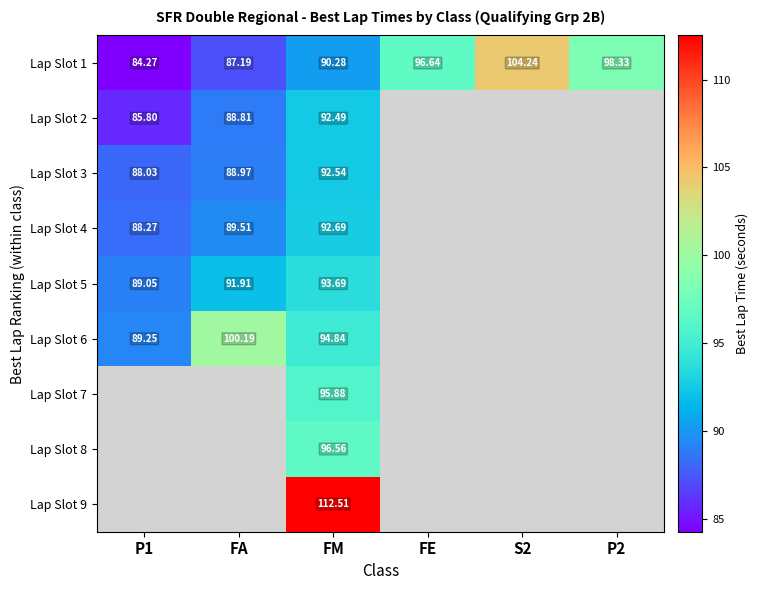

The Lap Slot 6 series shows 30.2 at FM. True or false?

False